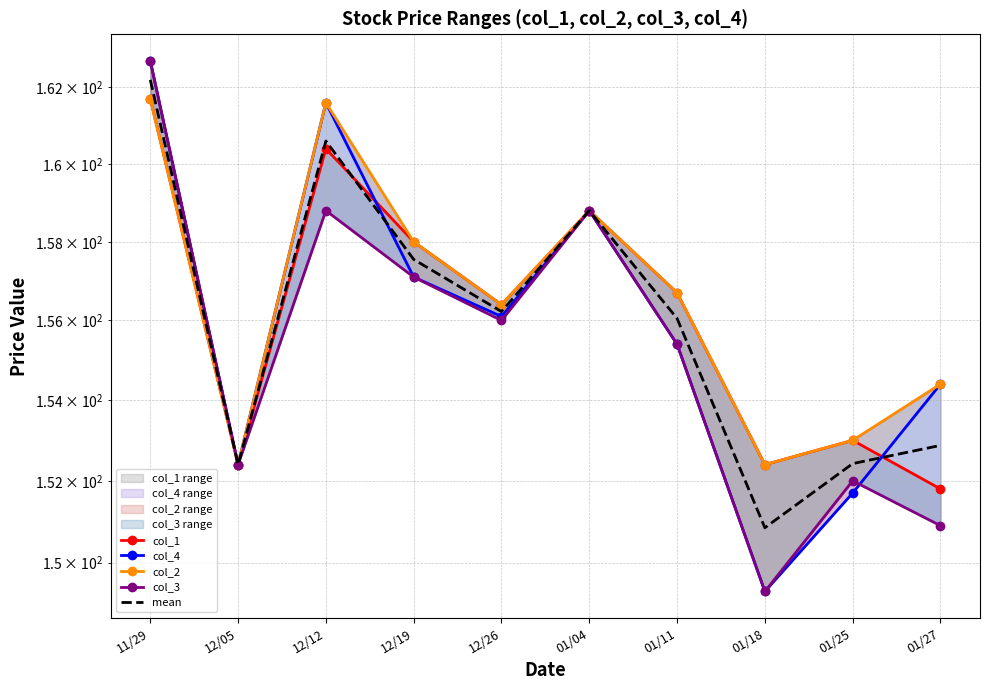

What is the total value across all series at 12/19?

787.8